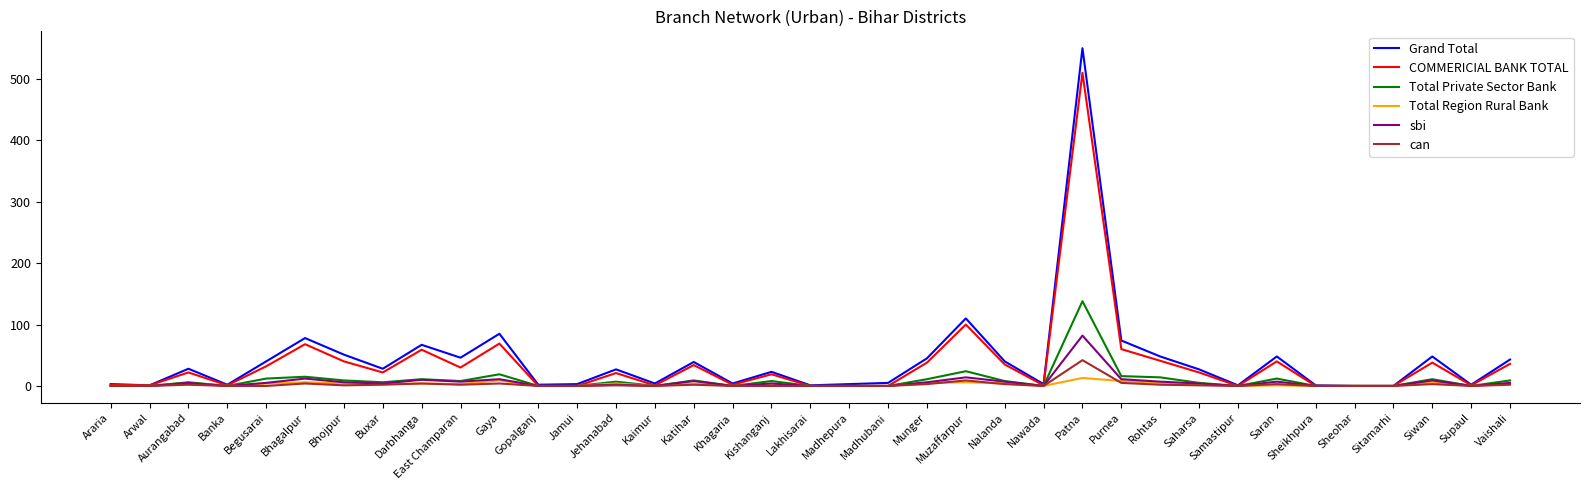

The COMMERICIAL BANK TOTAL series shows 0 at Madhepura. True or false?

True